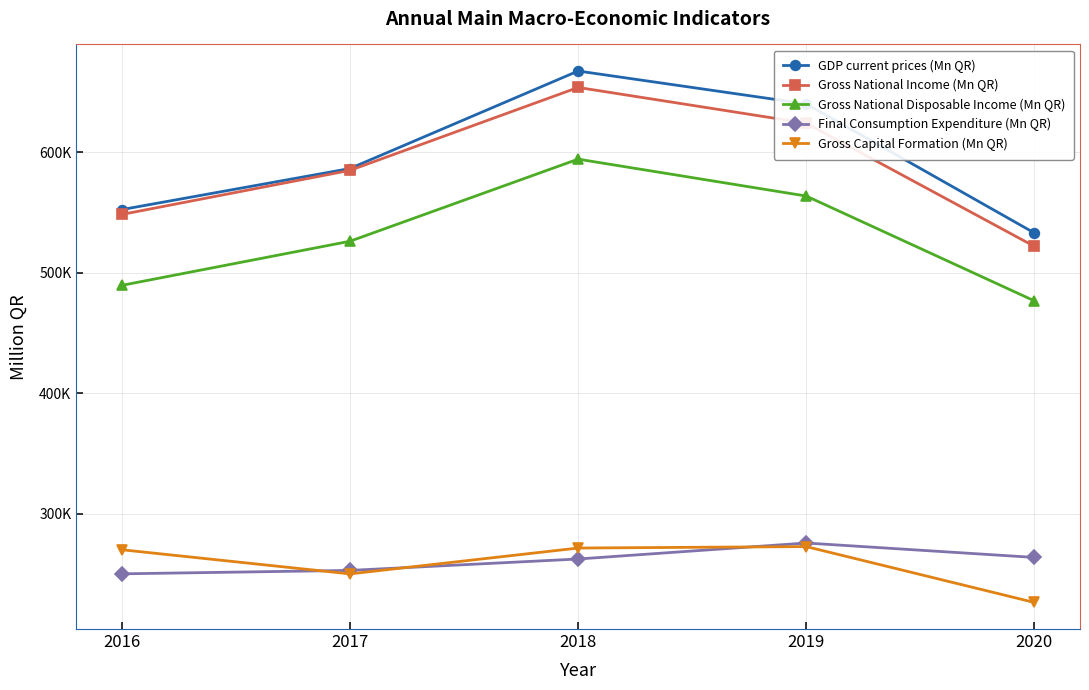

At which category is the sum across all series the highest?

2018